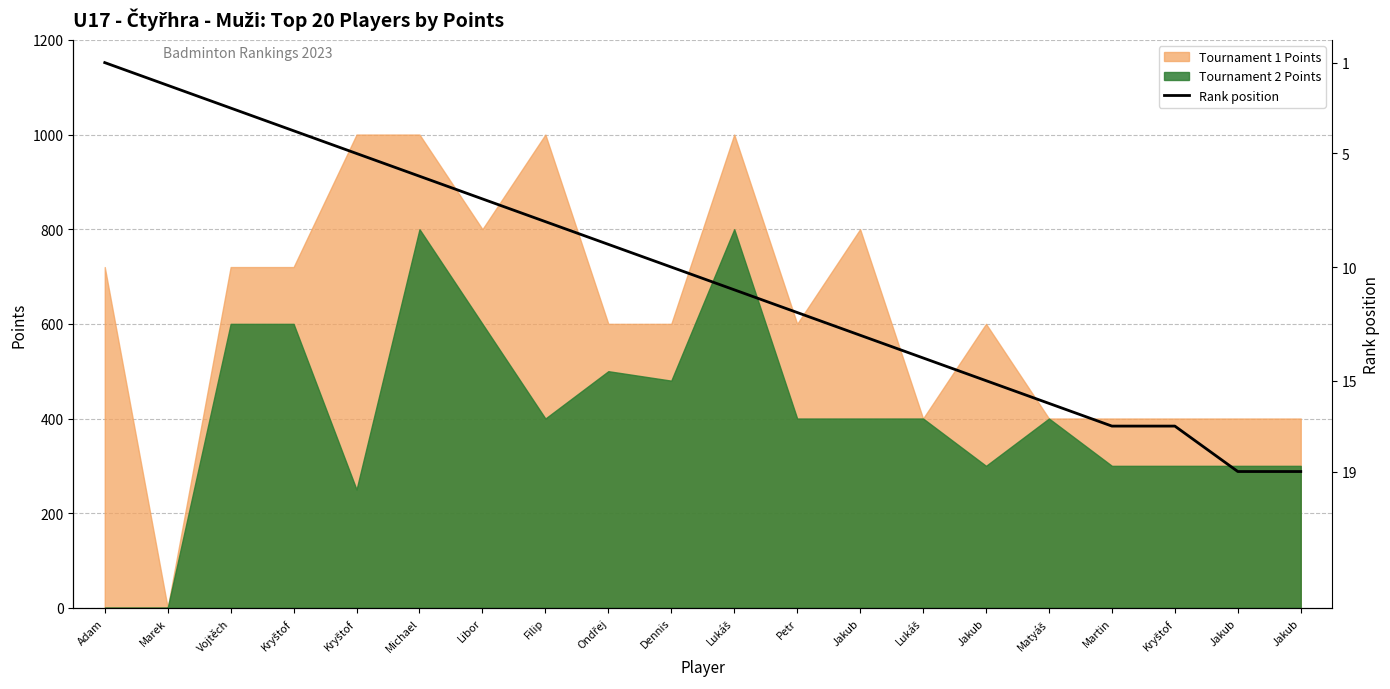

What is the average value?

10